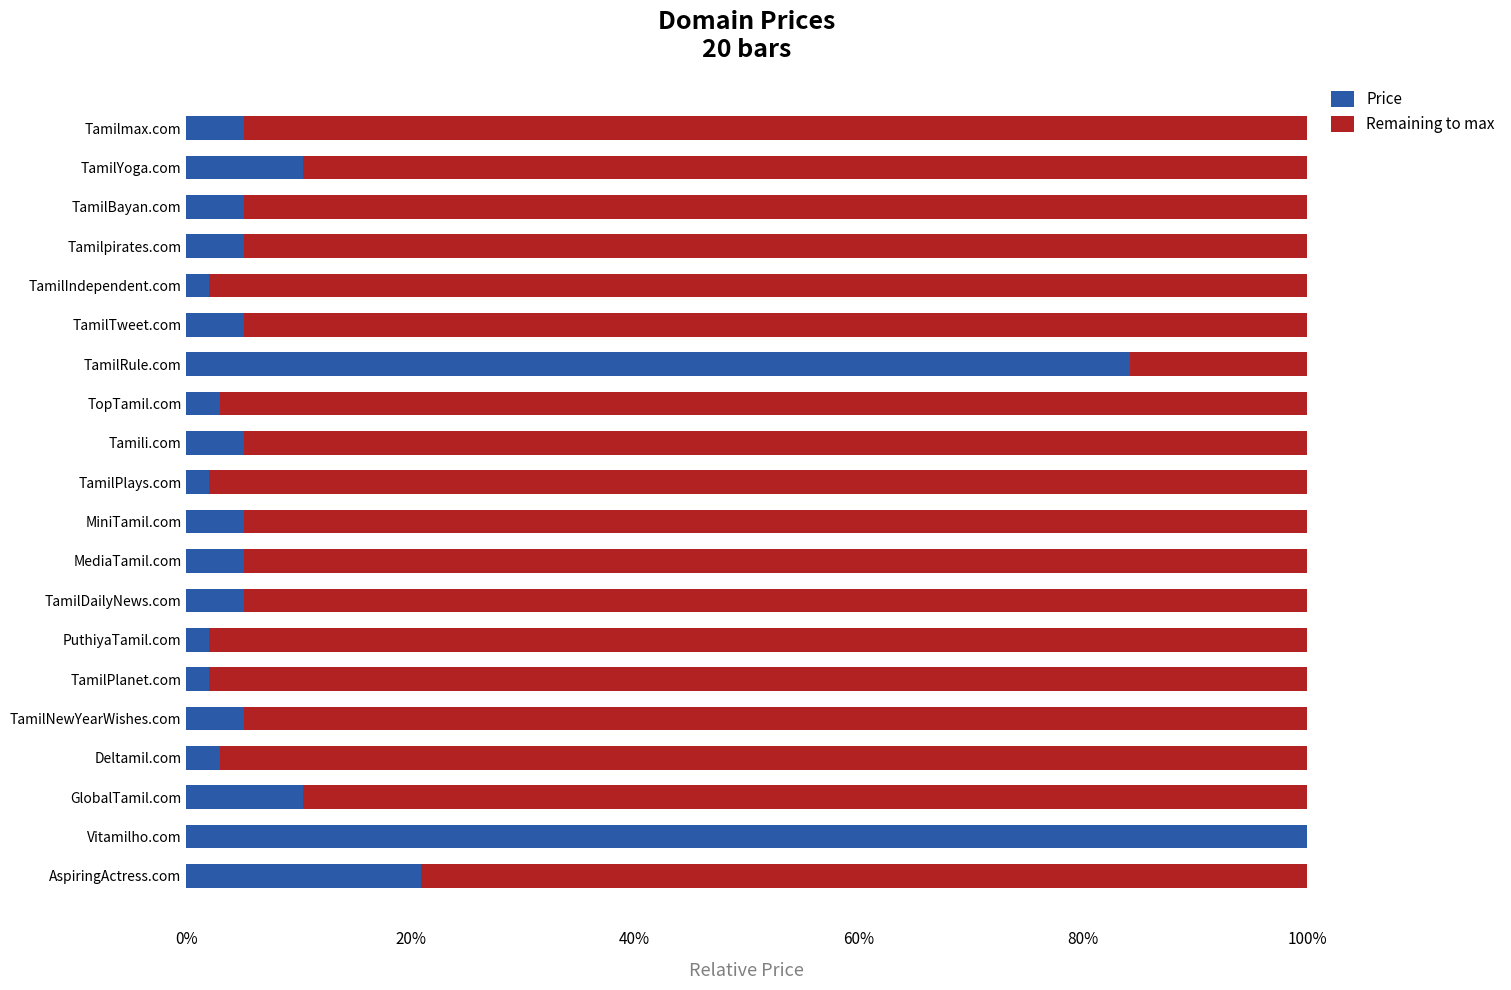

The Price series shows 100.0 at Vitamilho.com. True or false?

True